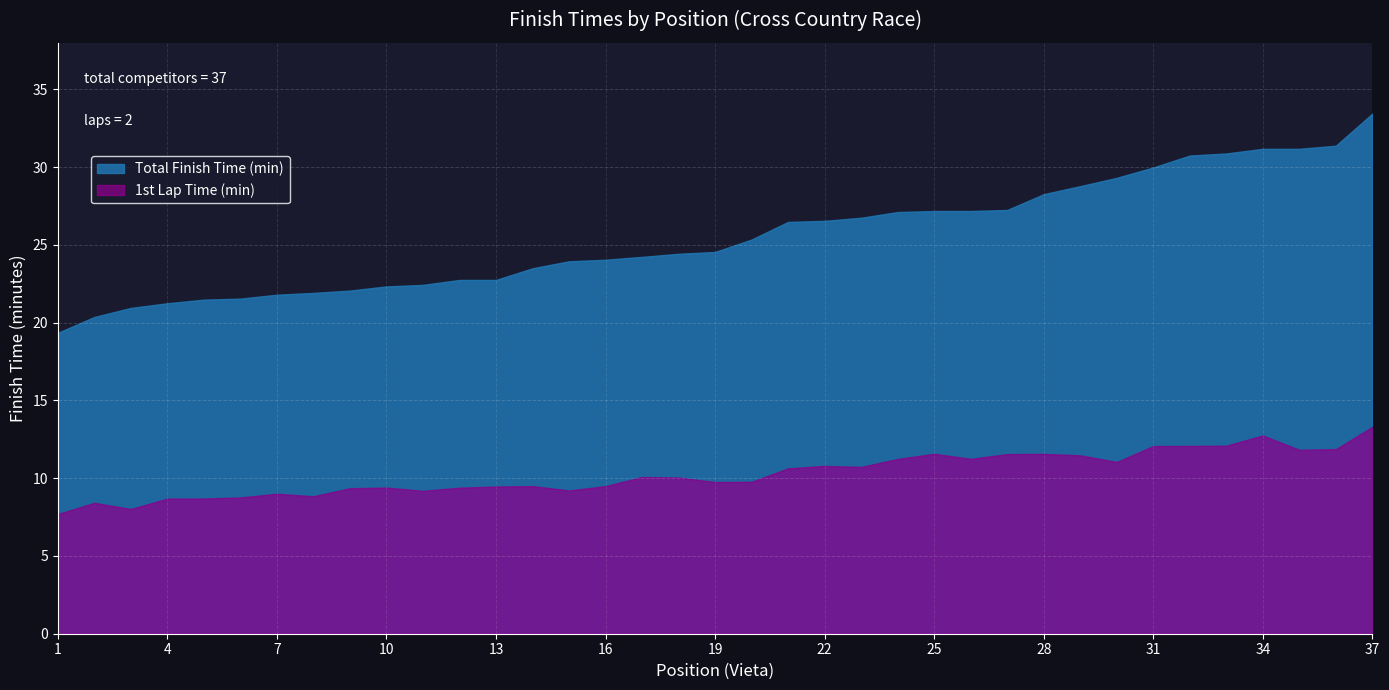

How many lines are shown in the chart?

2